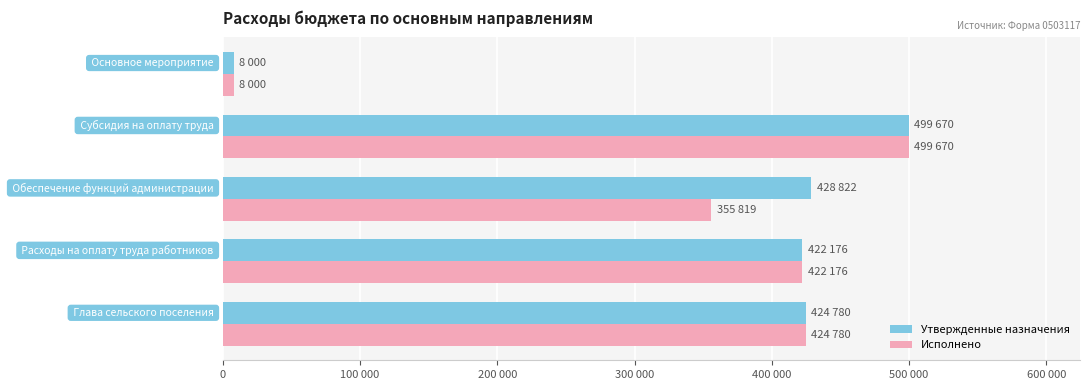

What is the difference between the second highest and second lowest values in the Утвержденные назначения series?

6646.0